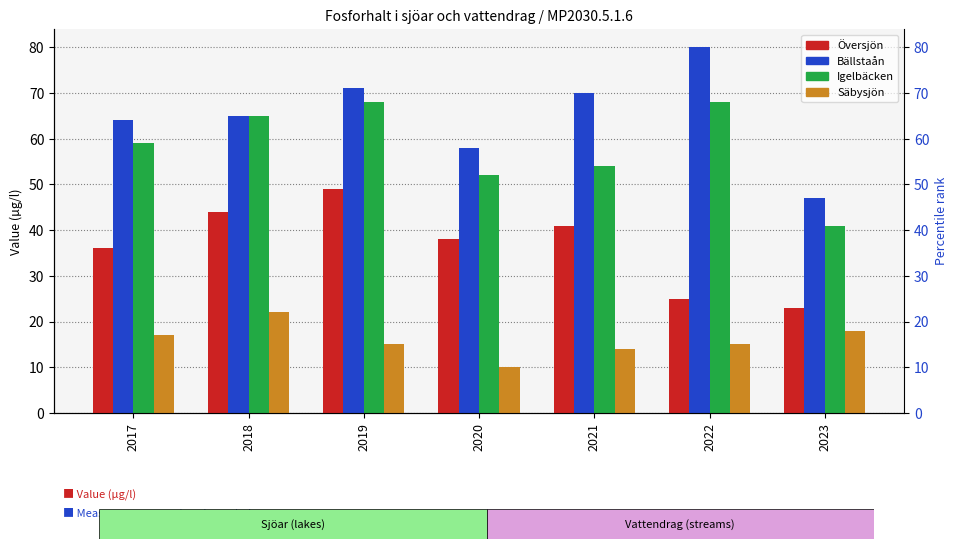

How many data points in Säbysjön are less than 15?

2